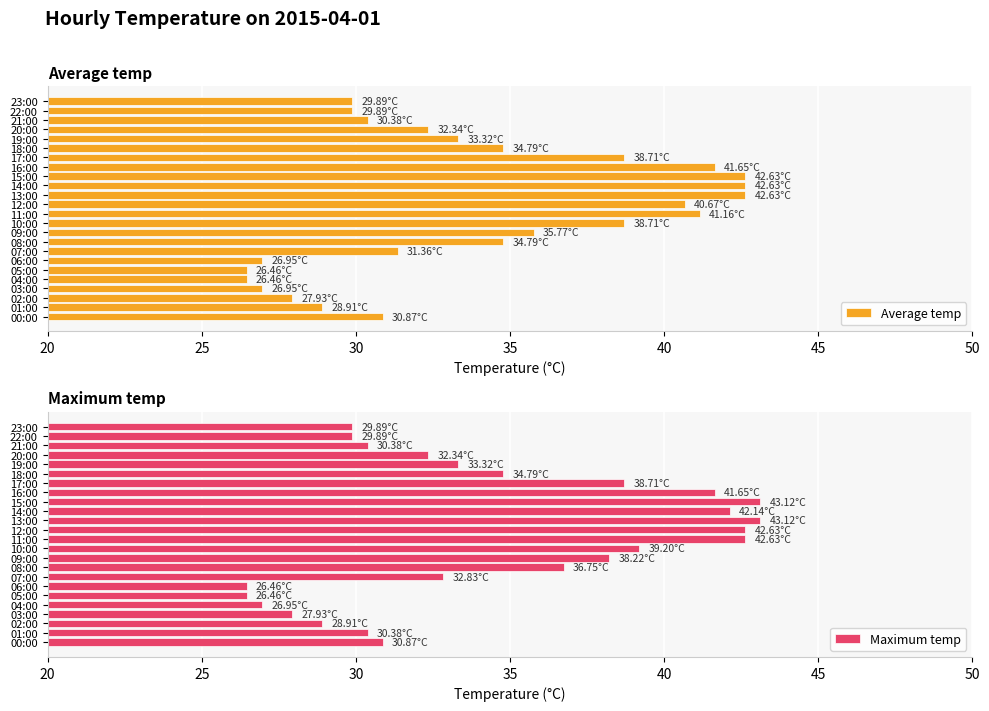

How many bars are there in total?

48